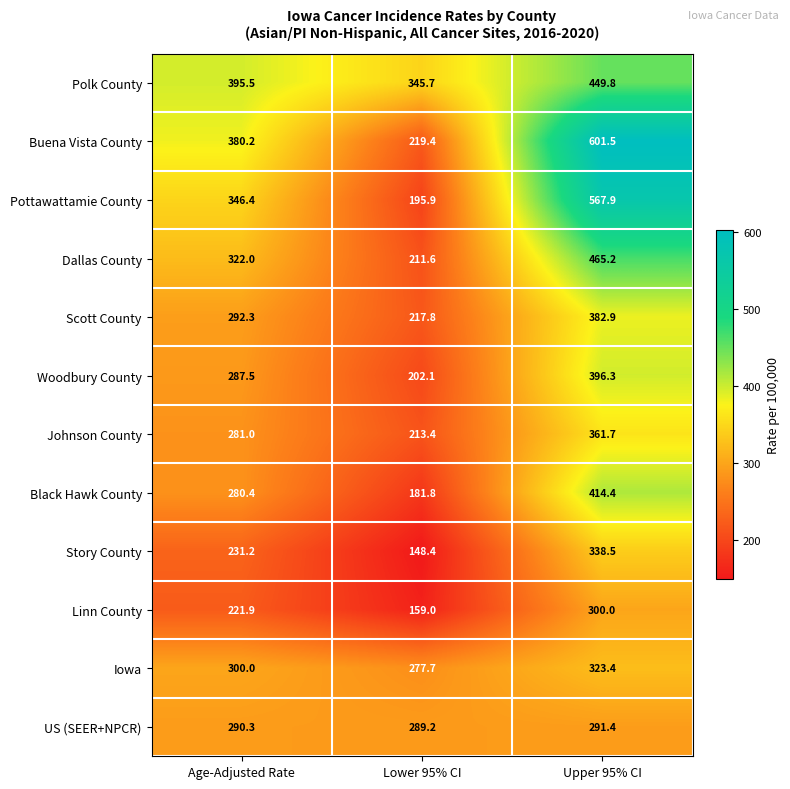

What is the average value of the Dallas County series?

332.9